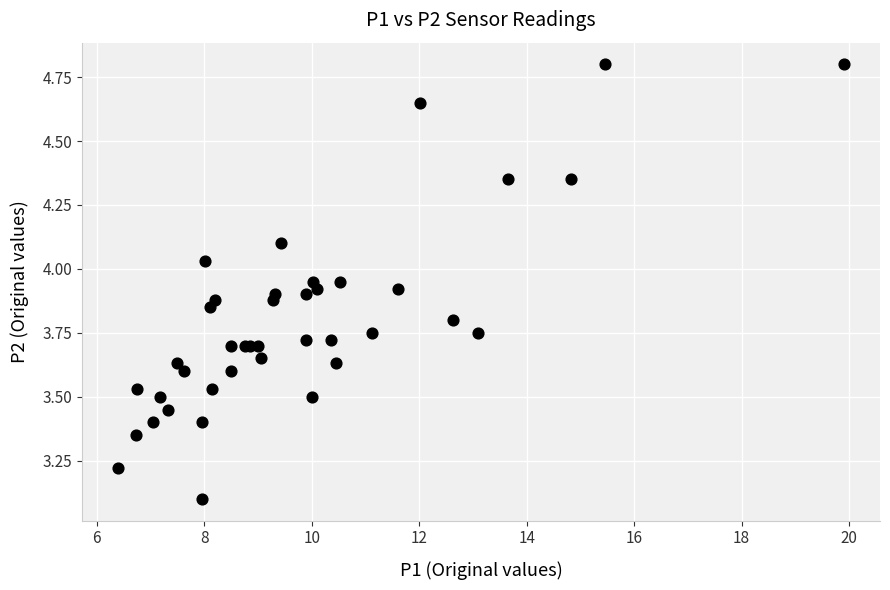

What Y value in the scatter plot is closest to 3?

3.1